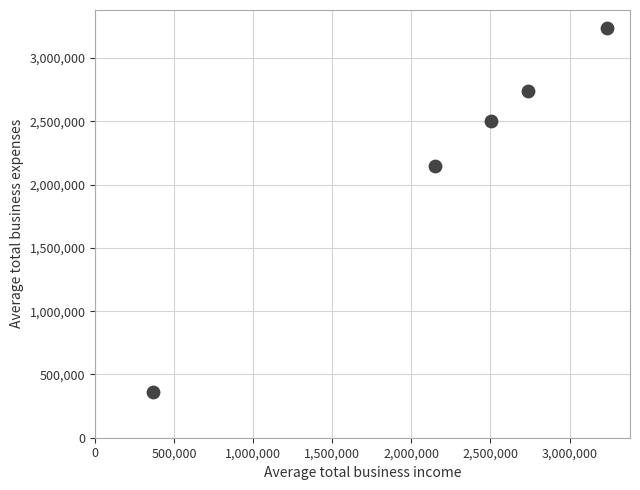

What is the range of Y values (max minus min)?

2873180